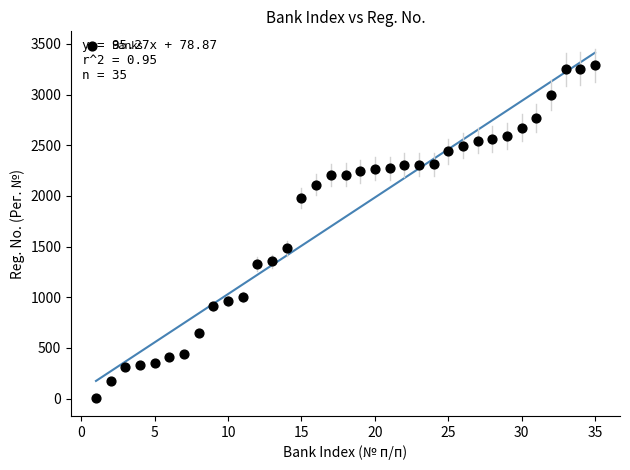

What is the range of X values (max minus min)?

34